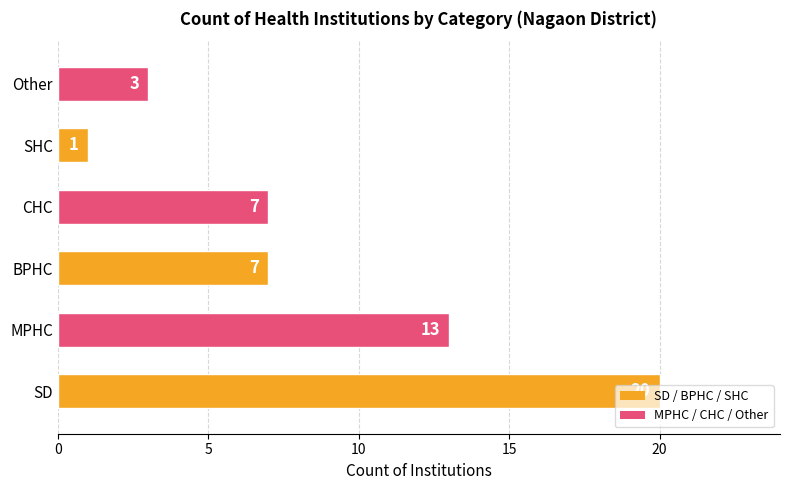

What is the maximum value shown in the chart?

20